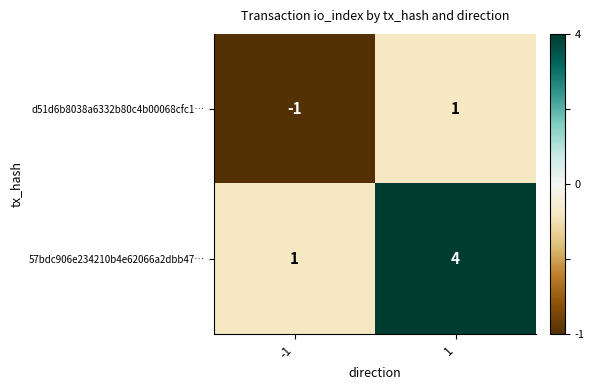

What is the smallest value displayed?

-1